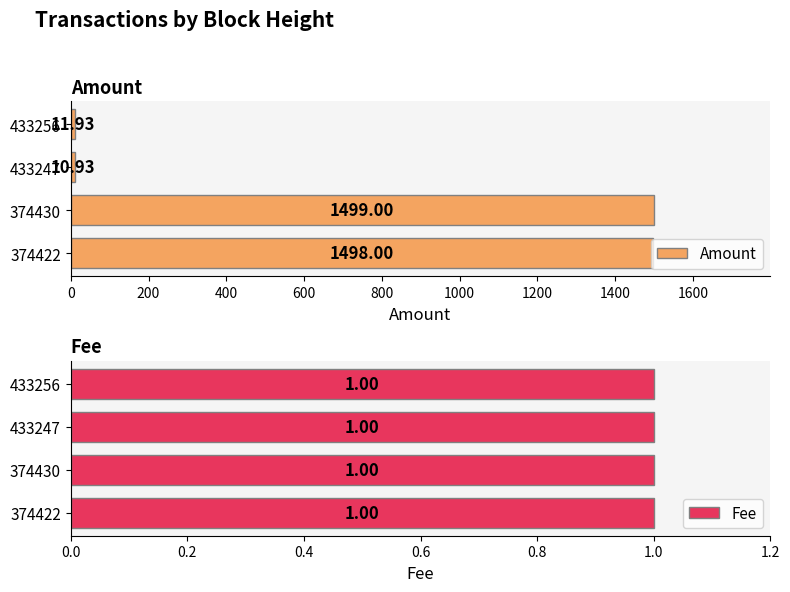

What is the average value of the Amount series?

755.0